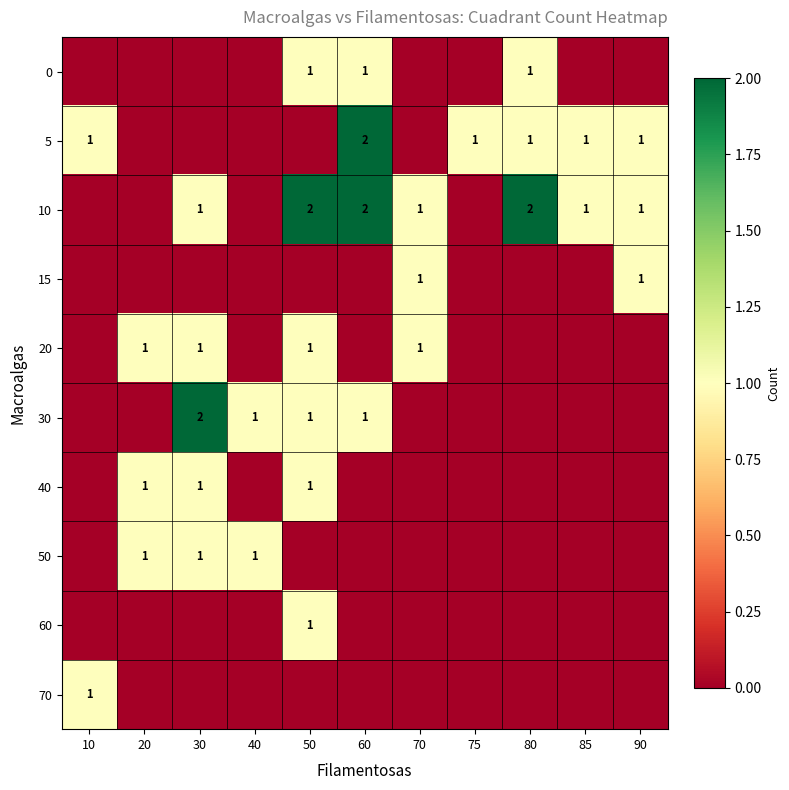

True or false: 5 has a value of 2 at 75.

False